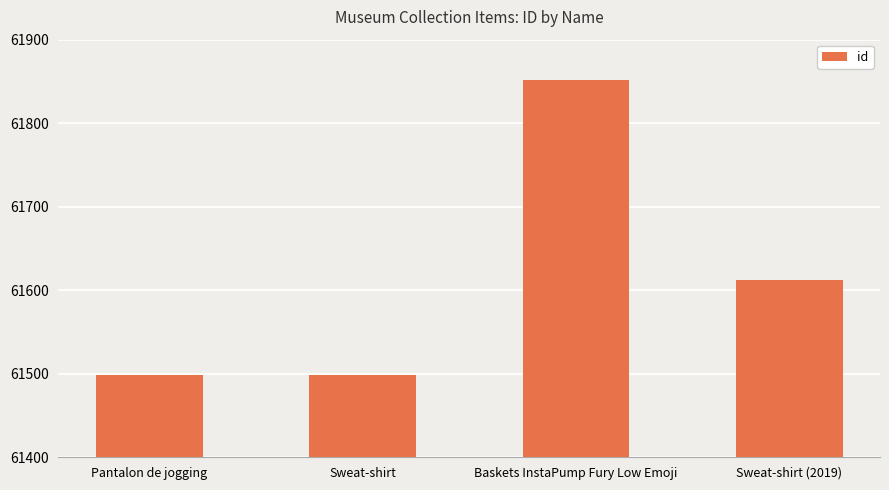

What is the label of the 3rd bar from the left?

Baskets InstaPump Fury Low Emoji